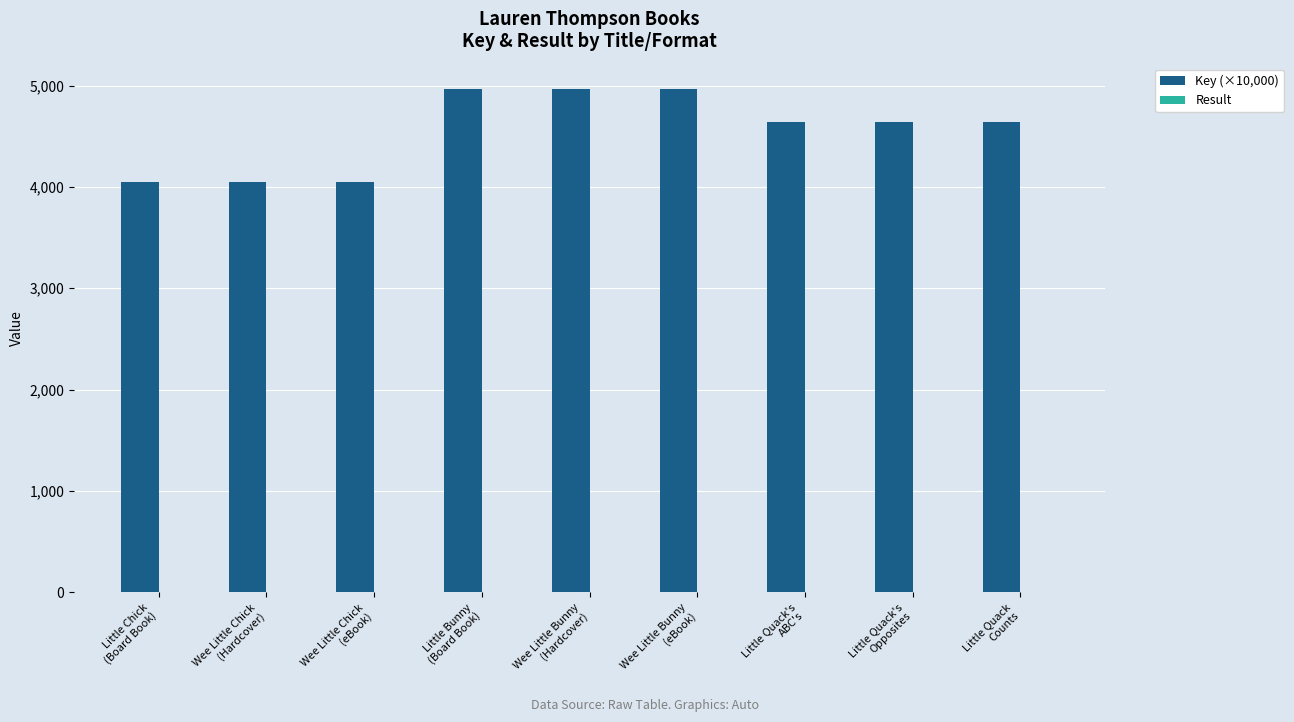

What is the approximate value of Key (×10,000) at Little Quack's
Opposites?

4640.7